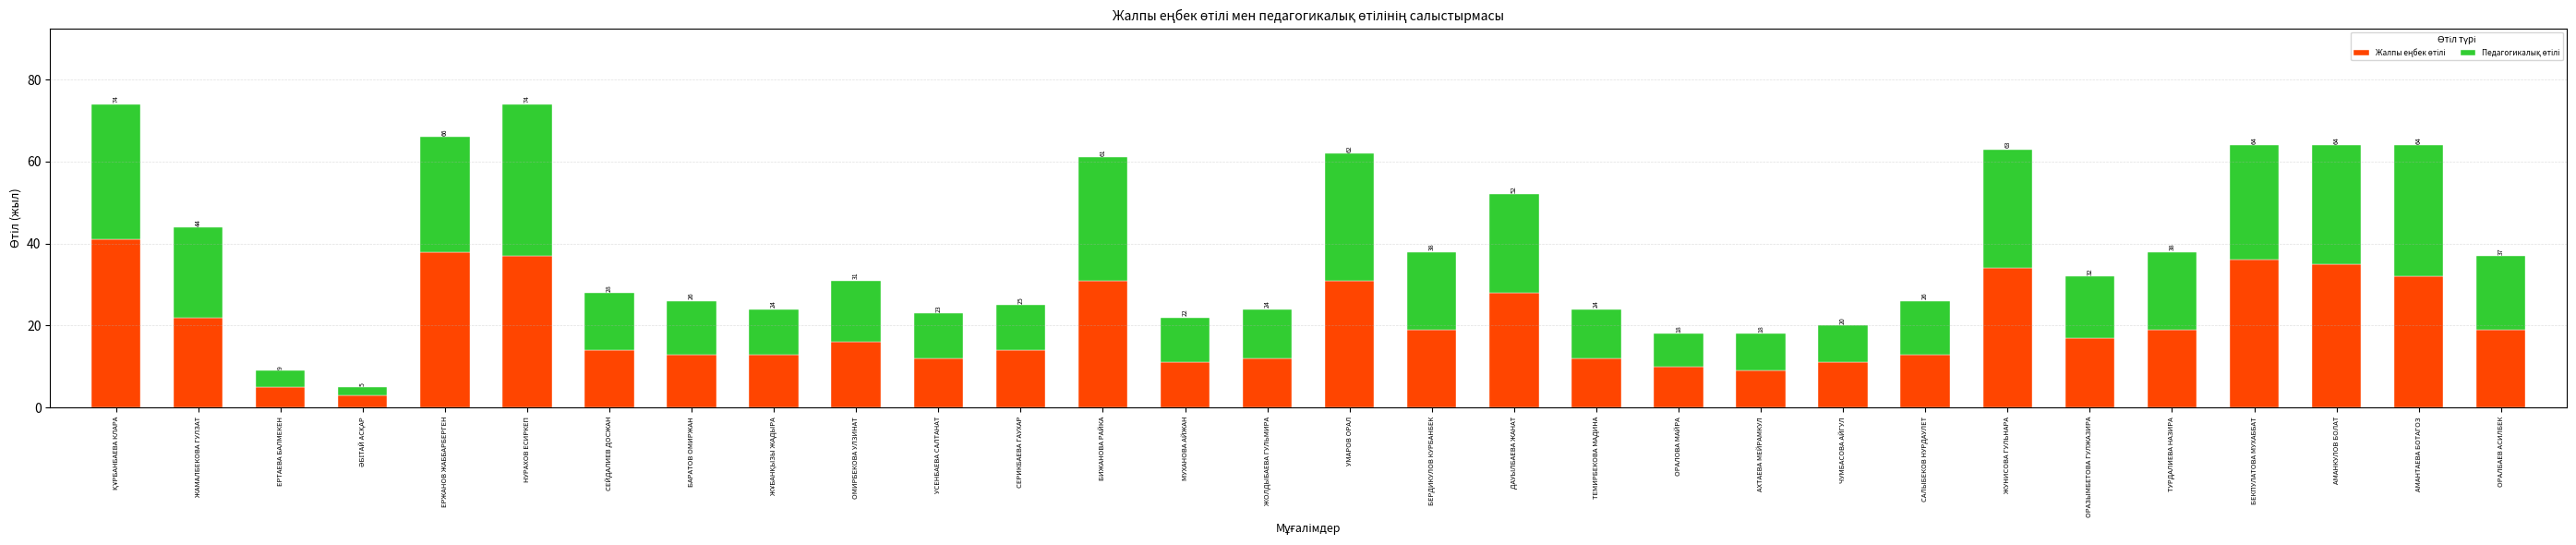

What is the average value of the Педагогикалық өтілі series?

18